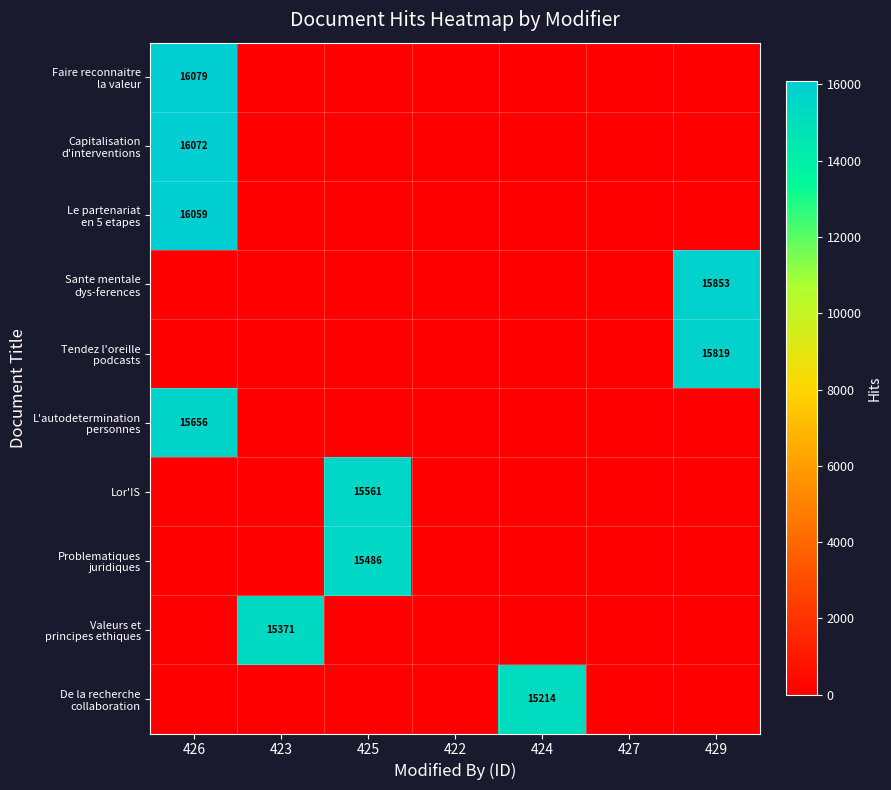

List the labels in order of Le partenariat en 5 etapes value, smallest first.

423, 425, 422, 424, 427, 429, 426